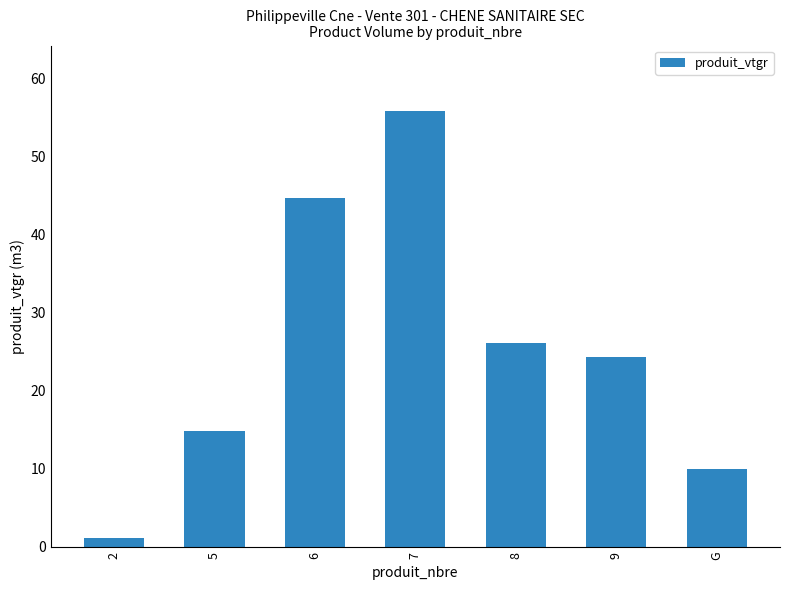

Reading left to right, list all the values displayed in this chart.

2=1.1	5=14.8	6=44.7	7=55.8	8=26.2	9=24.3	G=9.9